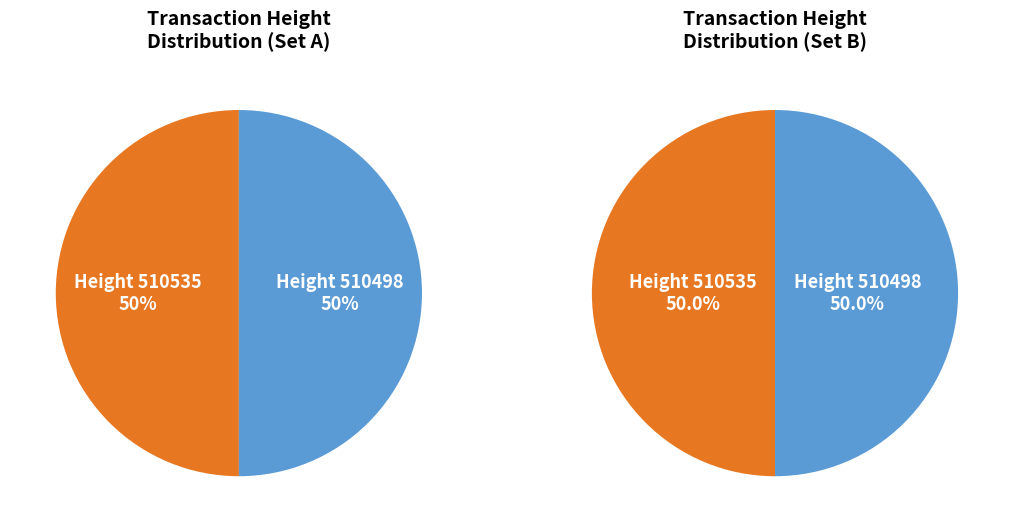

Is it true that 510498 is 50% of the pie?

True